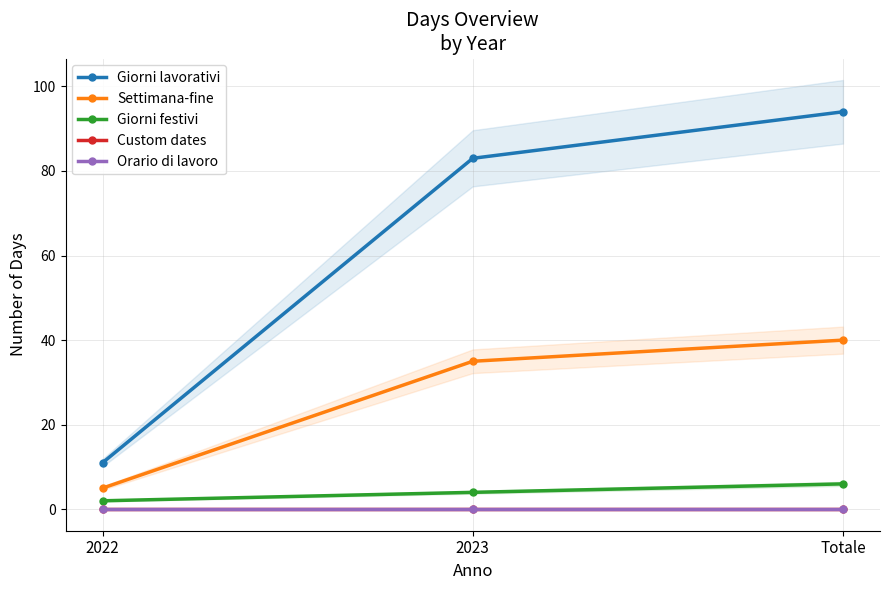

How many data points does each series have?

3